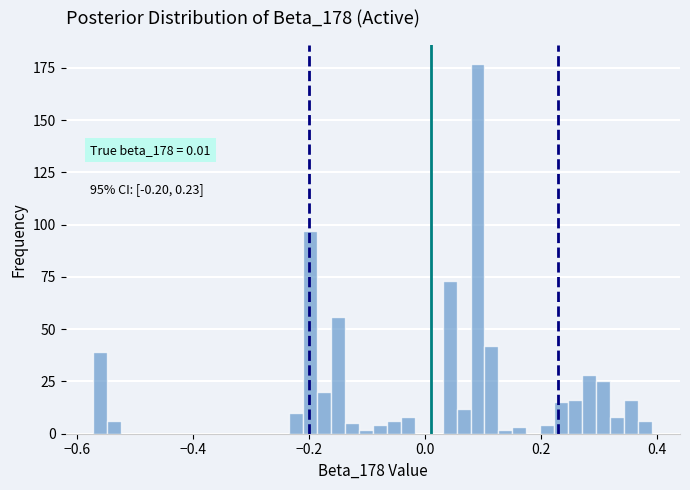

Around what value on the x-axis is the tallest bar? Give the approximate position of its centre, as read against the axis.

0.10